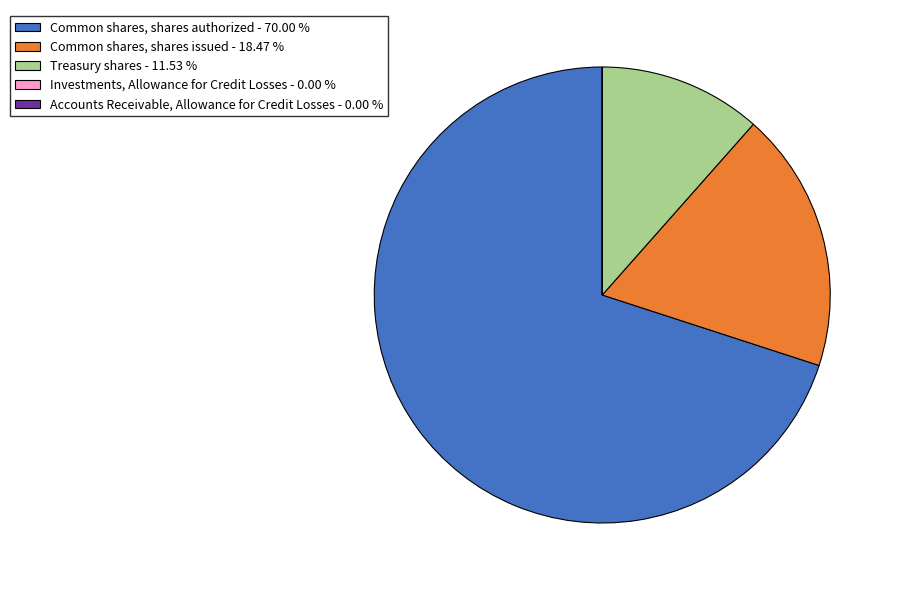

Do Common shares, shares issued and Common shares, shares authorized together represent more than half of the pie?

Yes